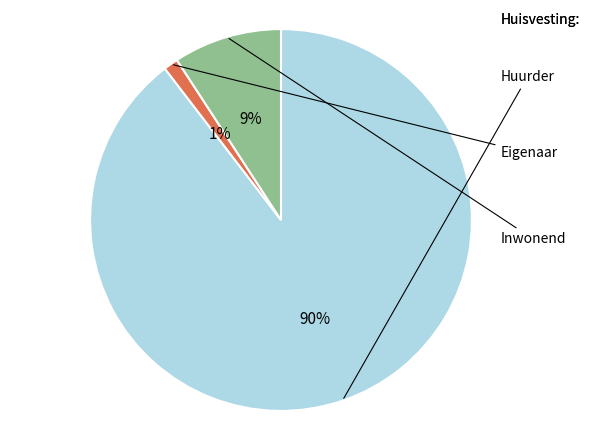

Is it true that Eigenaar is 7% of the pie?

False